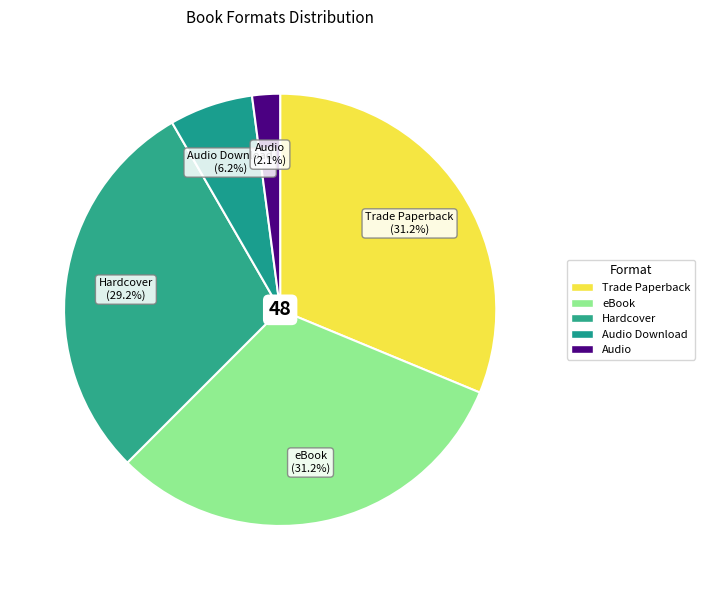

How many segments does this pie chart have?

5